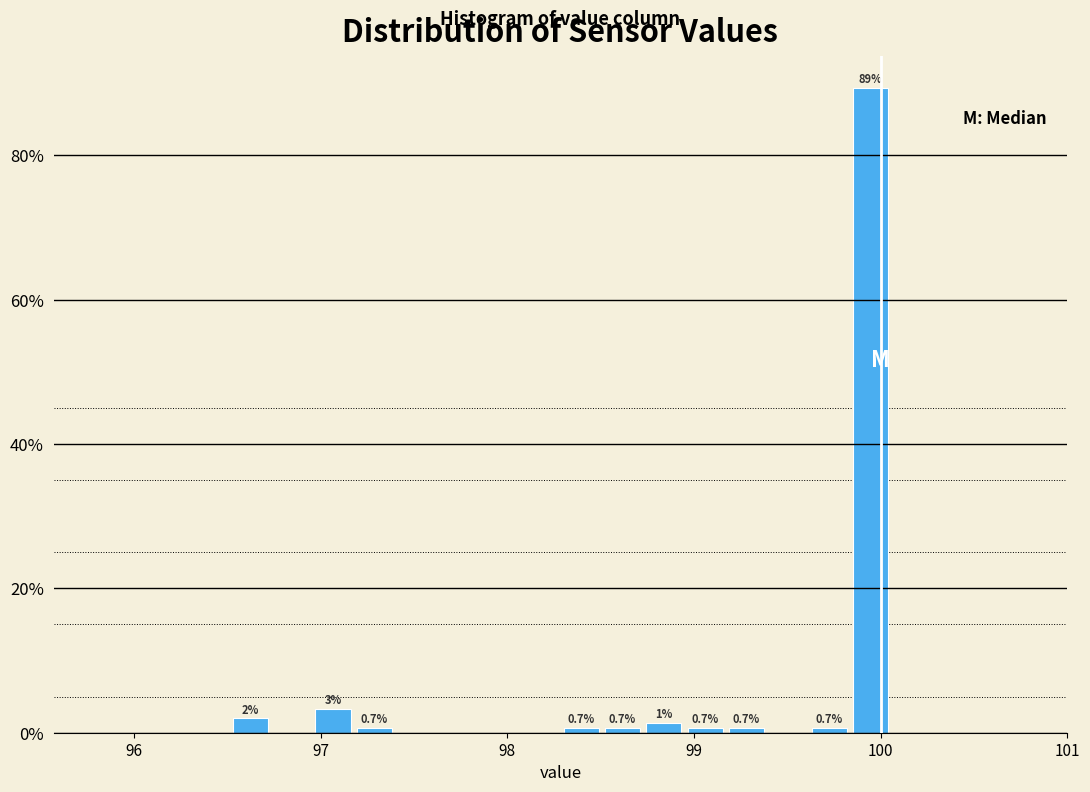

Around what value on the x-axis is the tallest bar? Give the approximate position of its centre, as read against the axis.

99.9